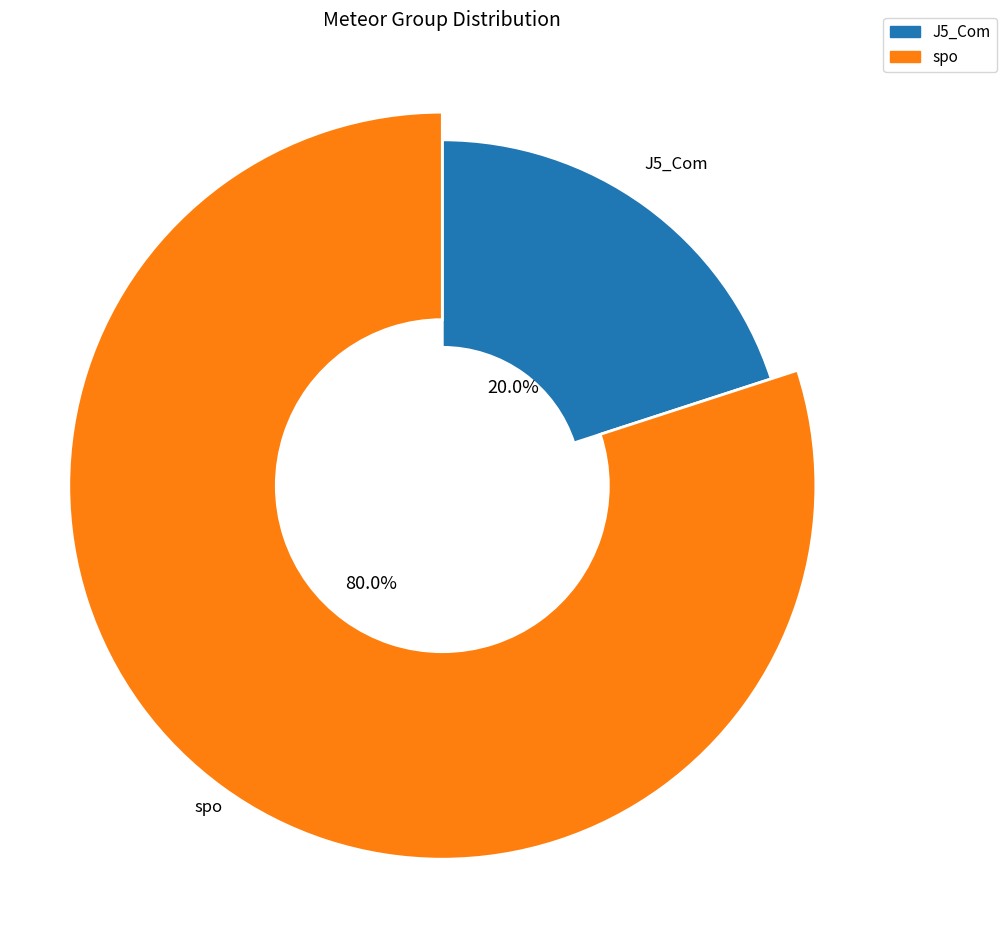

The J5_Com slice represents 20% of the pie. True or false?

True